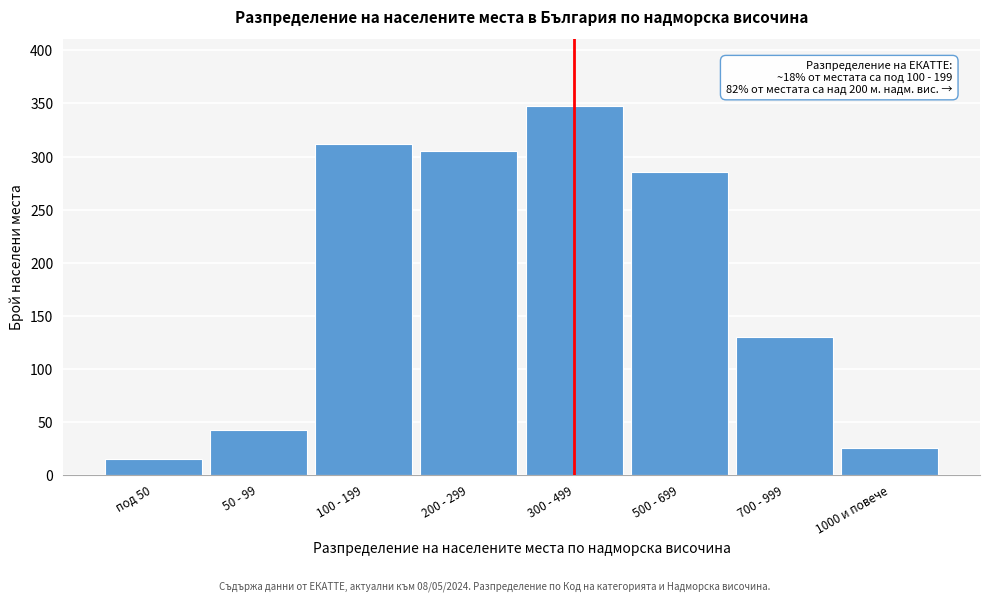

Reading left to right, transcribe all the data shown in this chart.

под 50=15	50 - 99=42	100 - 199=312	200 - 299=305	300 - 499=348	500 - 699=285	700 - 999=130	1000 и повече=25